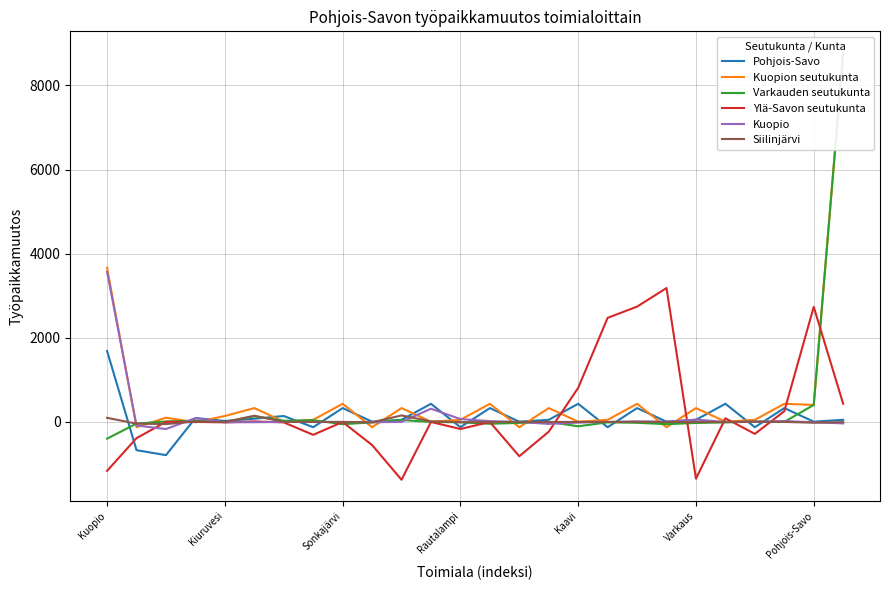

What is the average value of the Ylä-Savon seutukunta series?

235